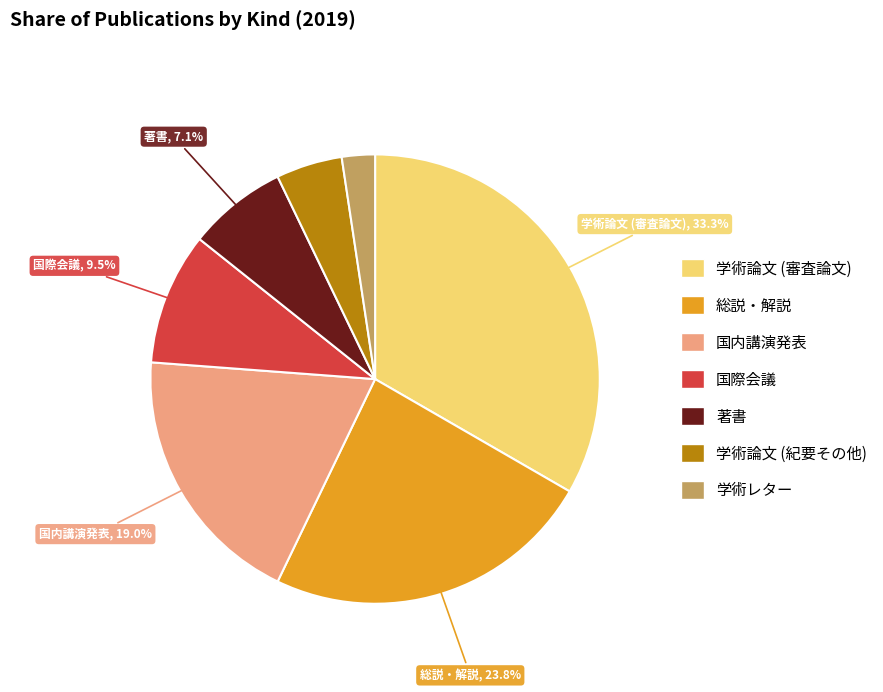

To the nearest percent, what is the combined percentage of 国内講演発表 and 著書?

26%